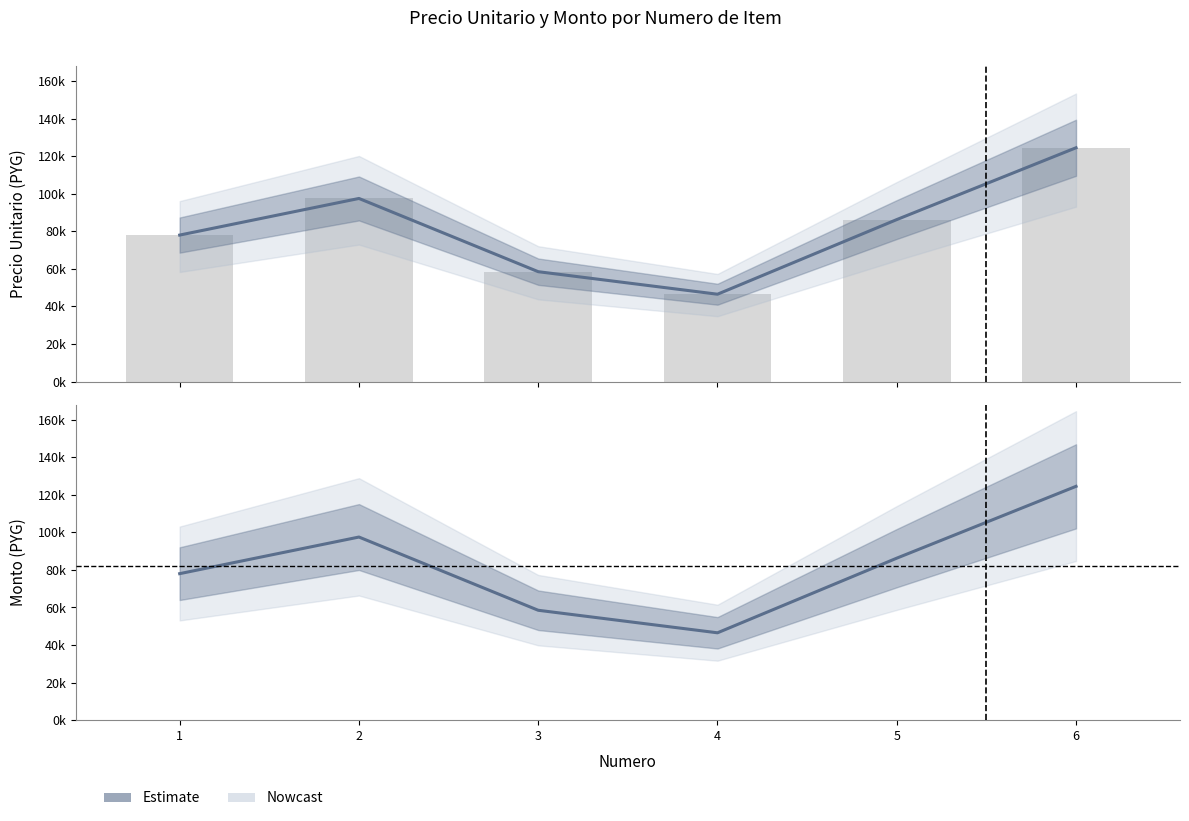

True or false: monto has a value of 148543 at 2.

False